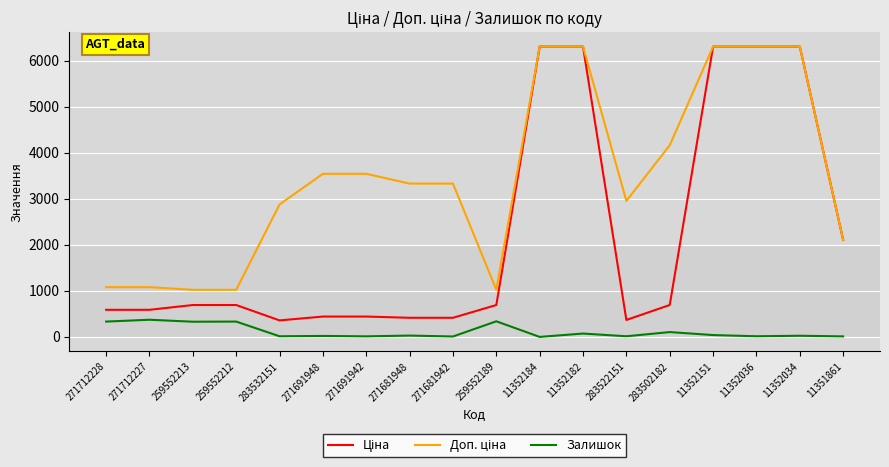

What is the greatest value displayed?

6308.8